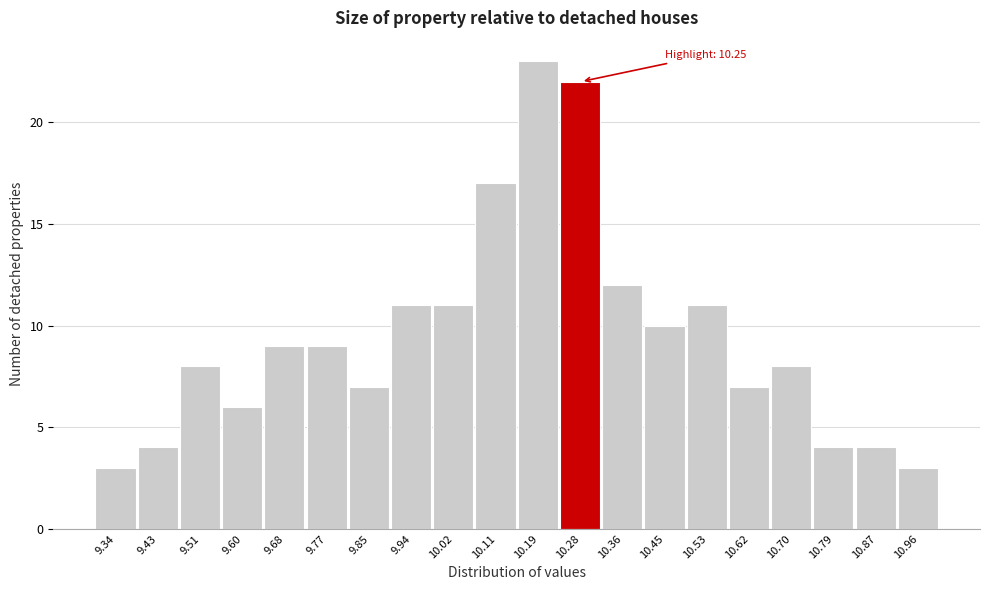

Which range on the x-axis has the tallest bar?

10.150 to 10.235